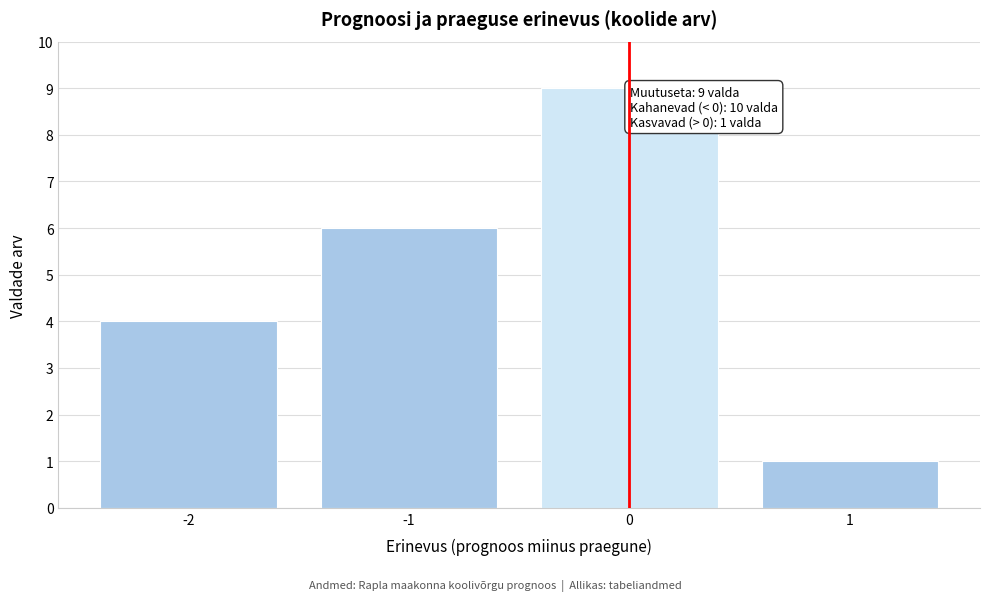

Over which range of the x-axis is the bar tallest?

-0.5 to 0.5